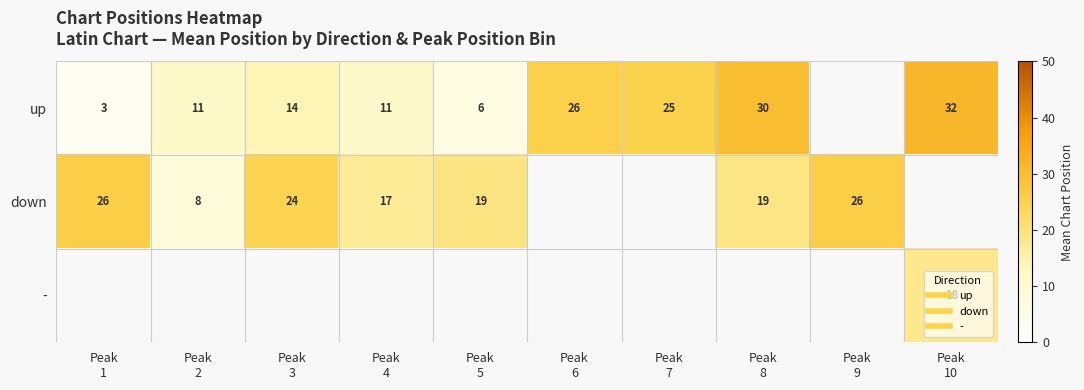

The up series shows 25.5 at Peak 6. True or false?

True